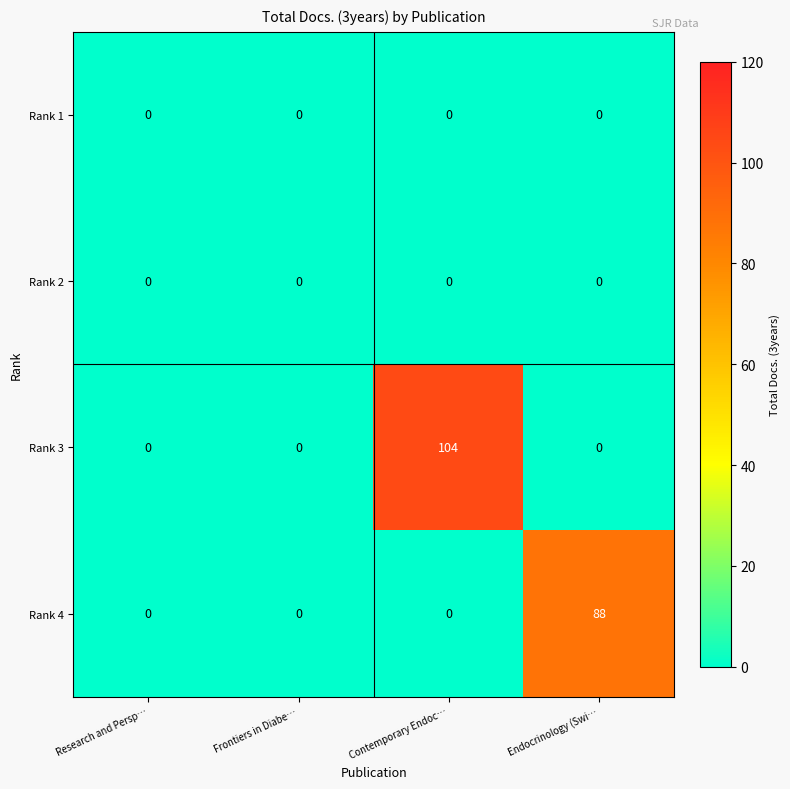

What is the total value across all series at Contemporary Endoc…?

104